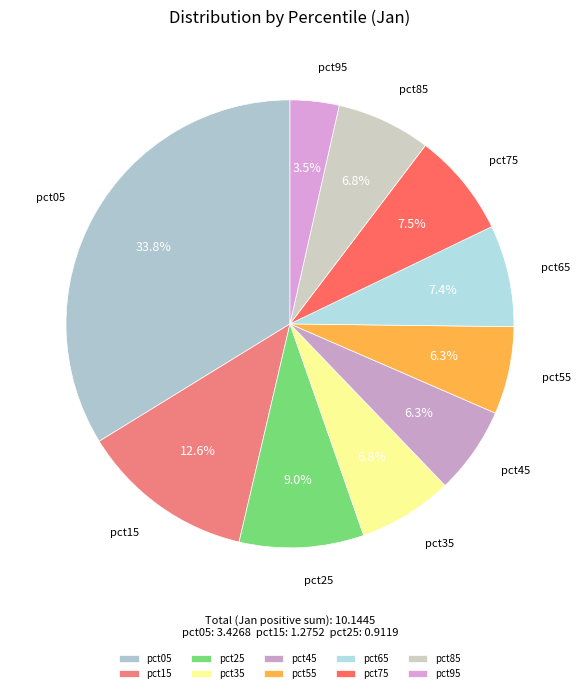

What is the largest slice in the pie chart?

pct05